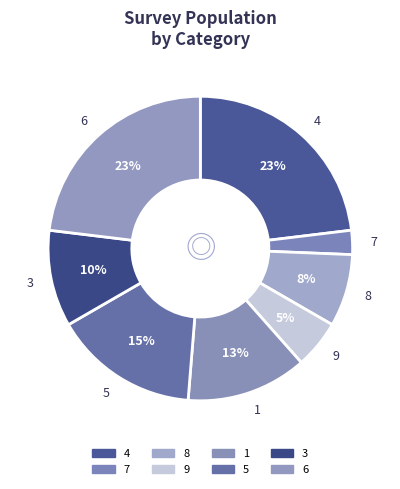

Count the number of slices in the pie.

8